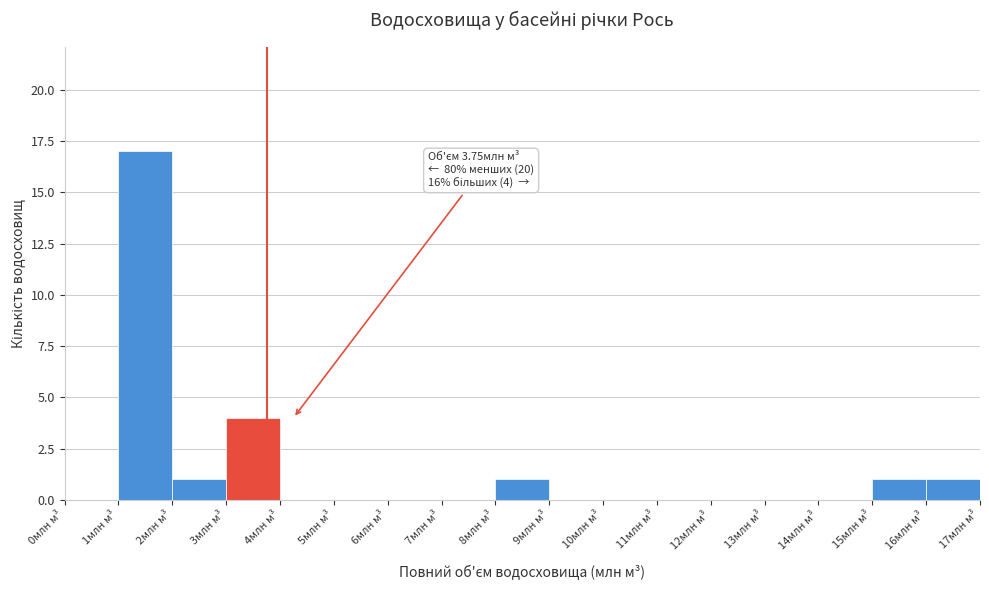

Which range on the x-axis has the tallest bar?

1 to 2